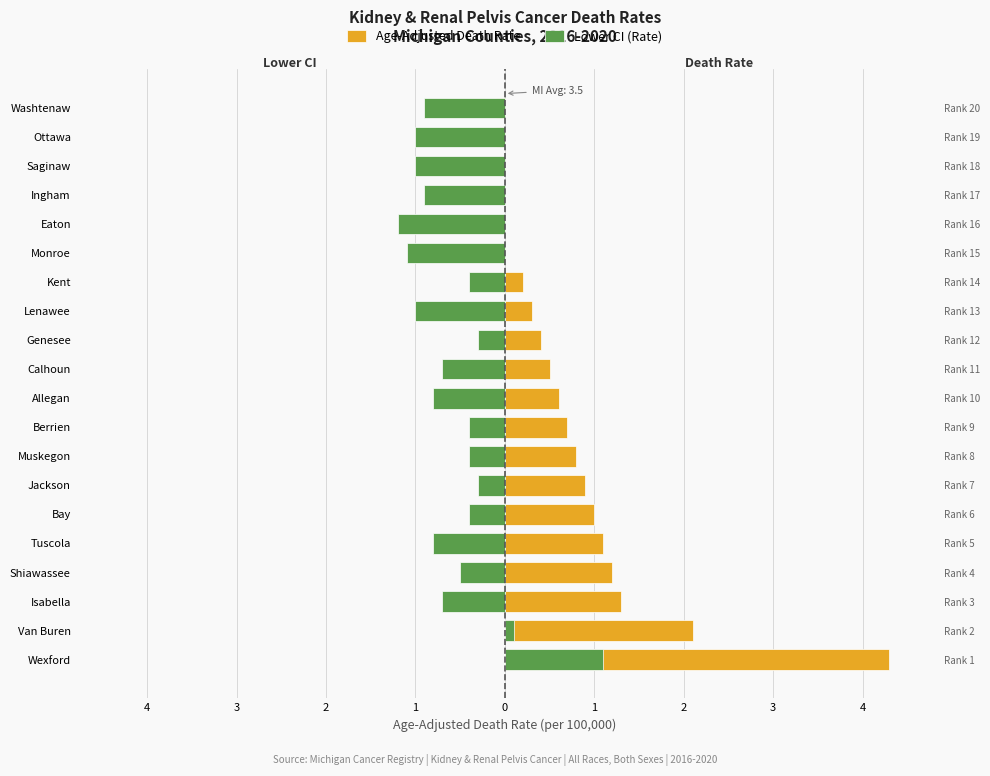

Reading left to right, list all the values displayed in this chart.

Age-Adjusted Death Rate: 4.3	2.1	1.3	1.2	1.1	1.0	0.9	0.8	0.7	0.6	0.5	0.4	0.3	0.2	0.0	0.0	0.0	0.0	-0.1	-0.1
Lower CI (Rate): 1.1	0.1	-0.7	-0.5	-0.8	-0.4	-0.3	-0.4	-0.4	-0.8	-0.7	-0.3	-1.0	-0.4	-1.1	-1.2	-0.9	-1.0	-1.0	-0.9